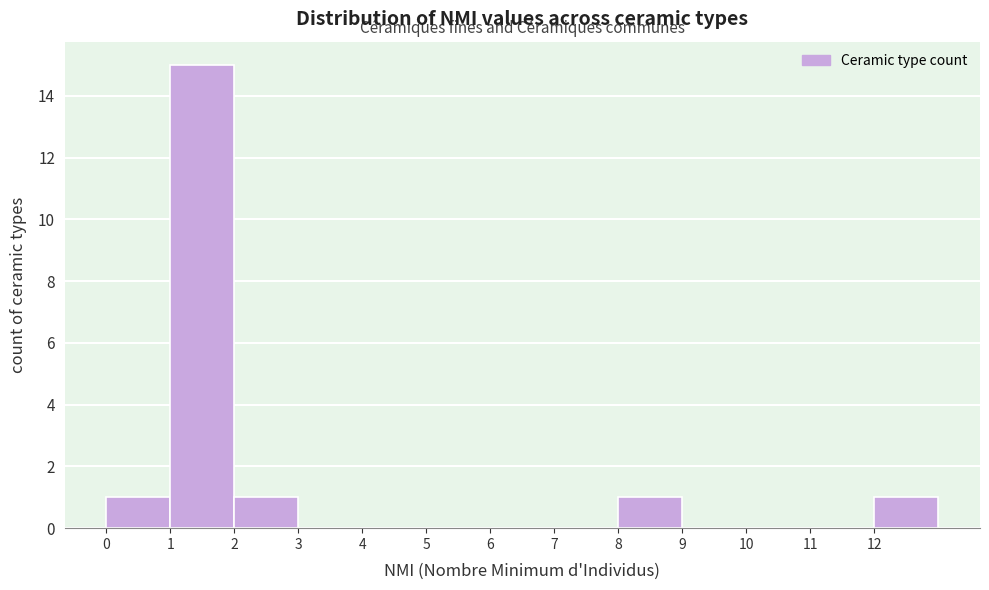

Reading left to right, transcribe this chart: for each bar, give the range it covers on the x-axis and its height. The values are not printed on the chart, so give them approximately, as read against the axis.

0 to 1: 1
1 to 2: 15
2 to 3: 1
3 to 4: 0
4 to 5: 0
5 to 6: 0
6 to 7: 0
7 to 8: 0
8 to 9: 1
9 to 10: 0
10 to 11: 0
11 to 12: 0
12 to 13: 1